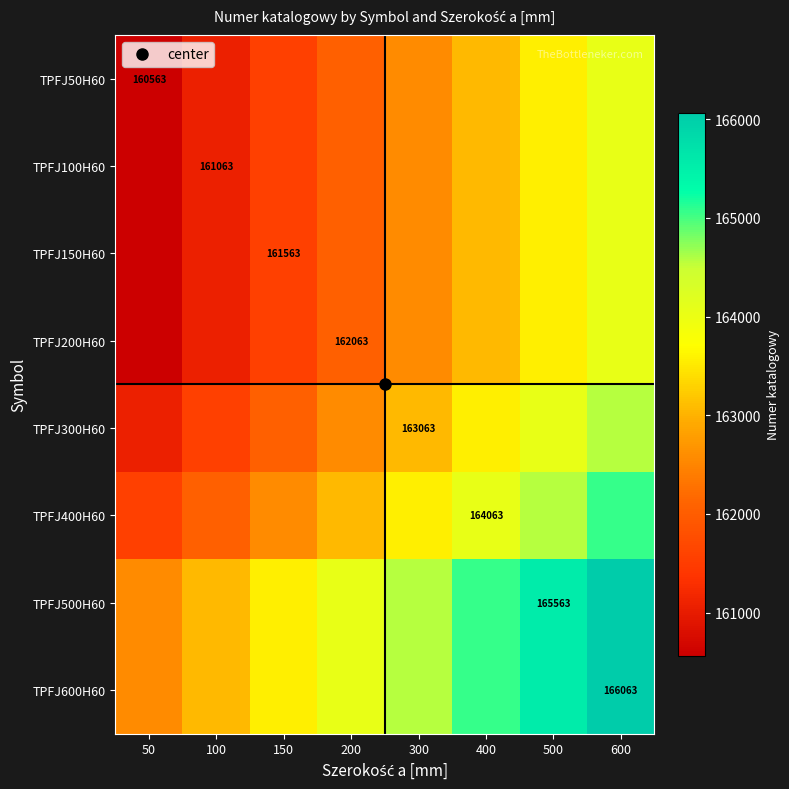

True or false: TPFJ400H60 has a value of 161563 at 50.

True